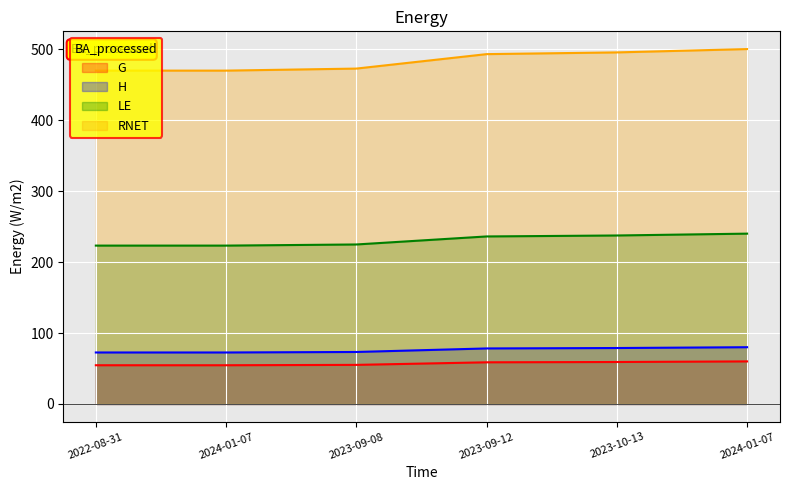

What is the difference between the values at 2024-01-07 and 2023-09-08?

4.9